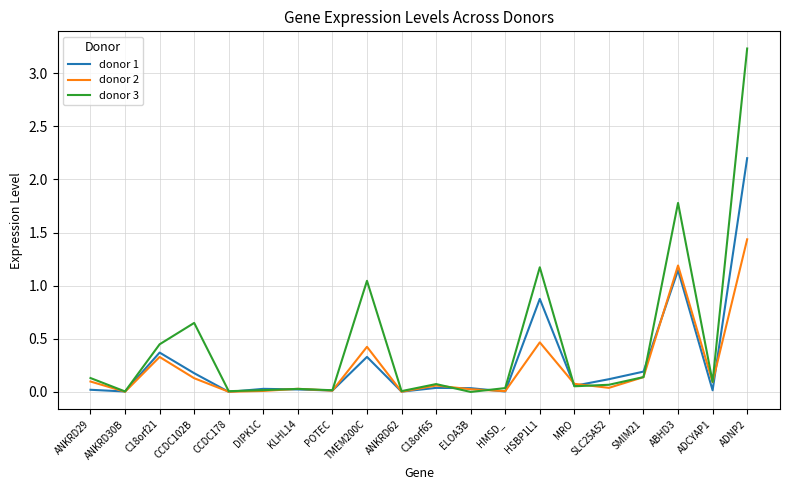

List the series in order of their peak value, highest first.

donor 3, donor 1, donor 2